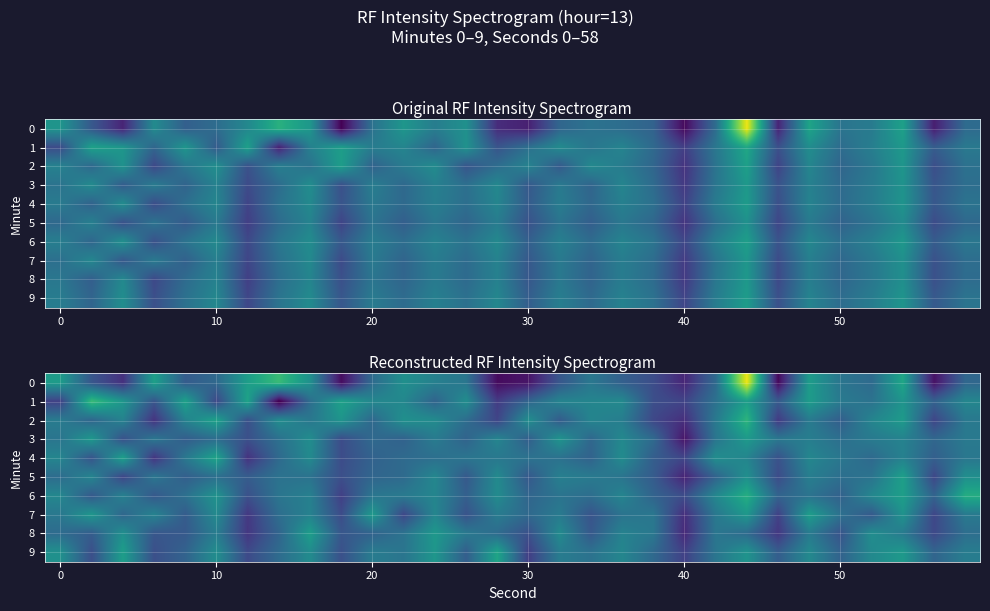

The row_4 series shows -173.7 at 16. True or false?

False